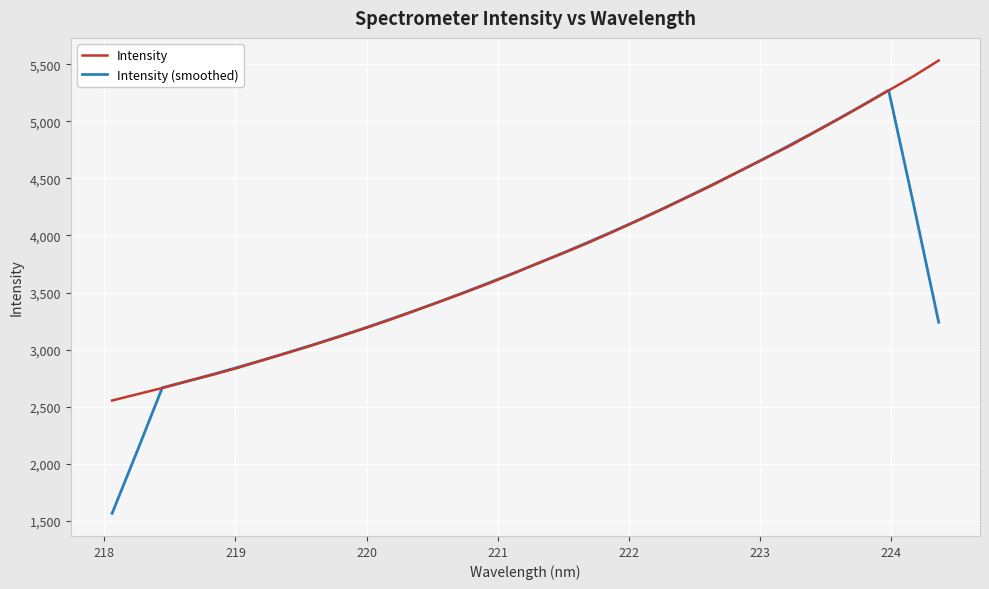

What is the maximum value for Intensity?

5533.2